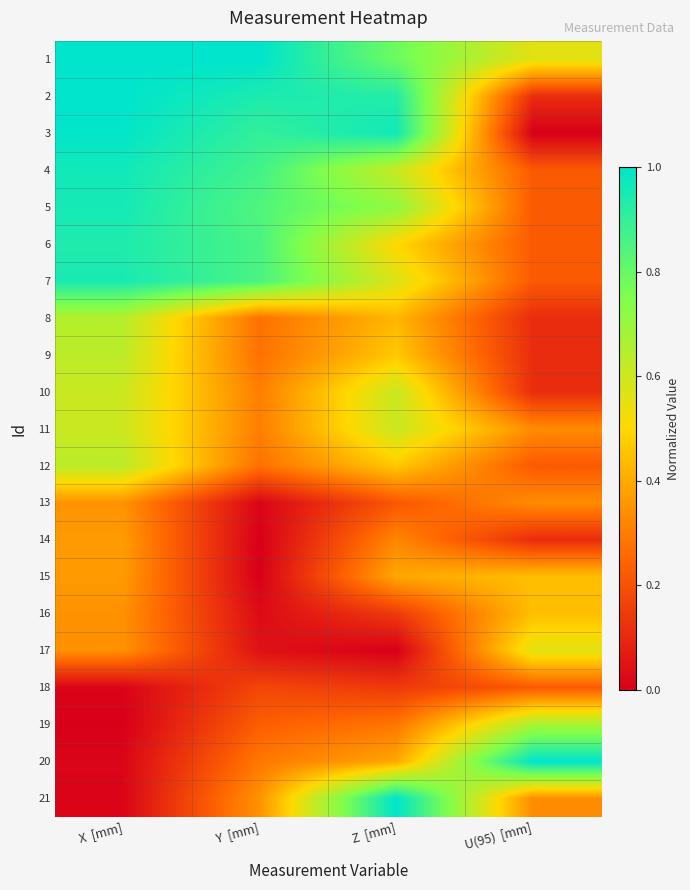

Reading left to right, extract all data points from this chart.

1: X  [mm]=1.0	Y  [mm]=1.0	Z  [mm]=0.8	U(95)  [mm]=0.6
2: X  [mm]=1.0	Y  [mm]=0.9	Z  [mm]=0.9	U(95)  [mm]=0.1
3: X  [mm]=1.0	Y  [mm]=0.9	Z  [mm]=1.0	U(95)  [mm]=0.0
4: X  [mm]=1.0	Y  [mm]=0.9	Z  [mm]=0.6	U(95)  [mm]=0.2
5: X  [mm]=1.0	Y  [mm]=0.8	Z  [mm]=0.7	U(95)  [mm]=0.2
6: X  [mm]=0.9	Y  [mm]=0.9	Z  [mm]=0.5	U(95)  [mm]=0.2
7: X  [mm]=0.9	Y  [mm]=0.9	Z  [mm]=0.6	U(95)  [mm]=0.2
8: X  [mm]=0.6	Y  [mm]=0.3	Z  [mm]=0.4	U(95)  [mm]=0.1
9: X  [mm]=0.6	Y  [mm]=0.3	Z  [mm]=0.5	U(95)  [mm]=0.1
10: X  [mm]=0.6	Y  [mm]=0.3	Z  [mm]=0.6	U(95)  [mm]=0.1
11: X  [mm]=0.6	Y  [mm]=0.3	Z  [mm]=0.6	U(95)  [mm]=0.3
12: X  [mm]=0.6	Y  [mm]=0.3	Z  [mm]=0.5	U(95)  [mm]=0.2
13: X  [mm]=0.3	Y  [mm]=0.0	Z  [mm]=0.2	U(95)  [mm]=0.3
14: X  [mm]=0.4	Y  [mm]=0.0	Z  [mm]=0.3	U(95)  [mm]=0.1
15: X  [mm]=0.4	Y  [mm]=0.0	Z  [mm]=0.4	U(95)  [mm]=0.4
16: X  [mm]=0.3	Y  [mm]=0.0	Z  [mm]=0.1	U(95)  [mm]=0.4
17: X  [mm]=0.3	Y  [mm]=0.0	Z  [mm]=0.0	U(95)  [mm]=0.6
18: X  [mm]=0.0	Y  [mm]=0.2	Z  [mm]=0.1	U(95)  [mm]=0.2
19: X  [mm]=0.0	Y  [mm]=0.2	Z  [mm]=0.3	U(95)  [mm]=0.7
20: X  [mm]=0.0	Y  [mm]=0.3	Z  [mm]=0.4	U(95)  [mm]=1.0
21: X  [mm]=0.0	Y  [mm]=0.3	Z  [mm]=1.0	U(95)  [mm]=0.3